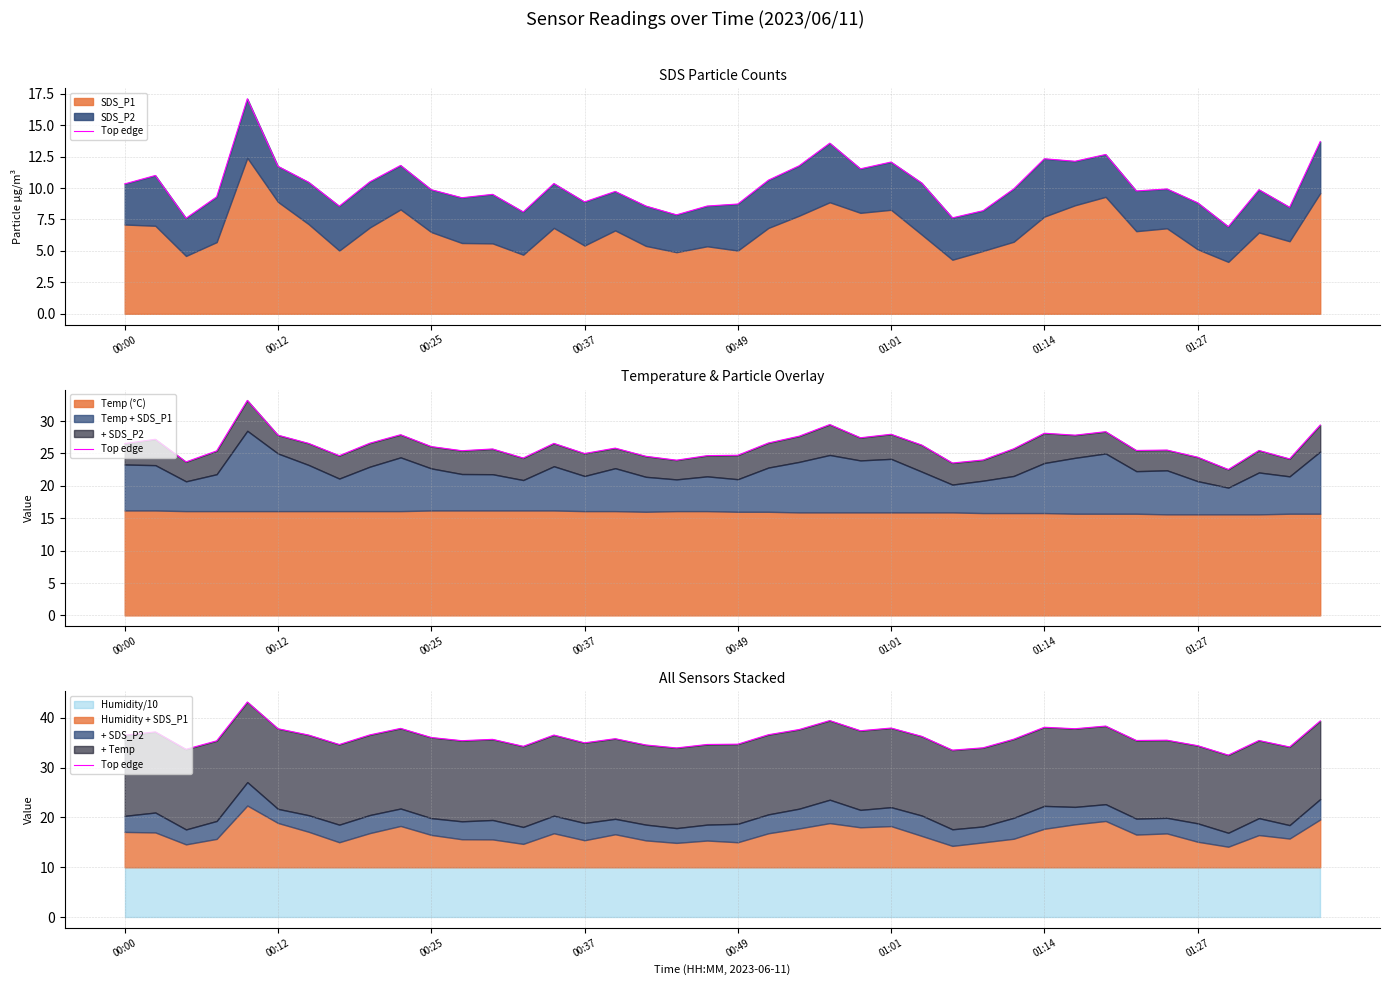

How many interior local peaks (higher than both neighbors) does the data have?

12